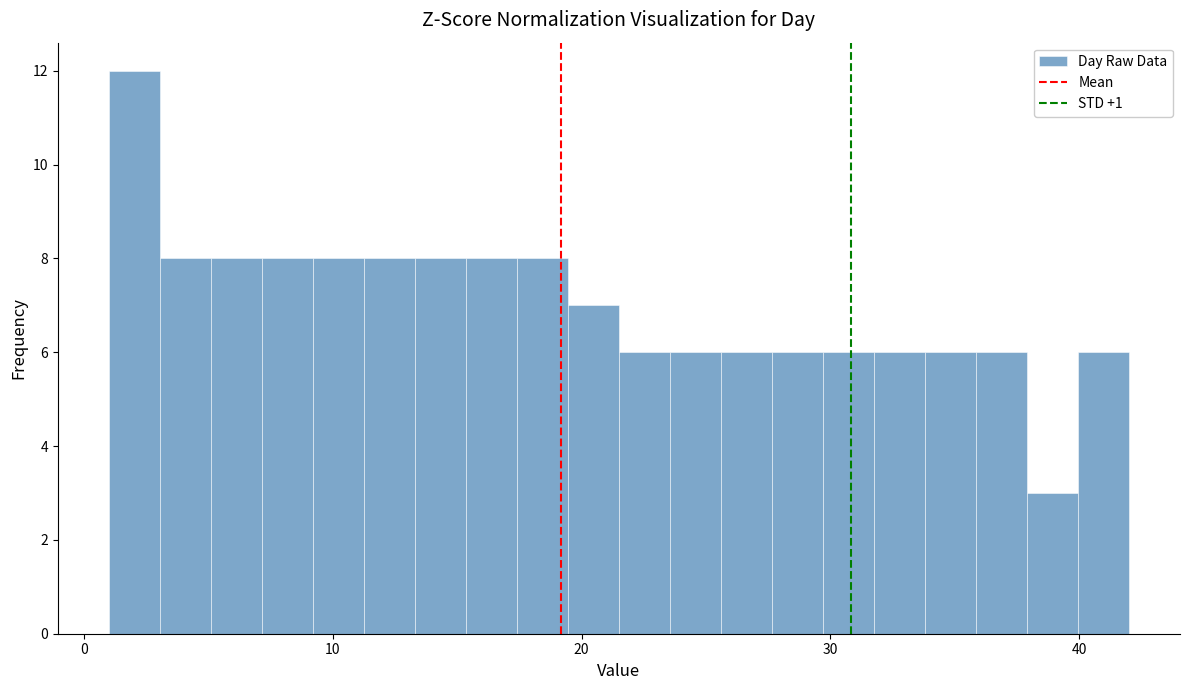

Read against the x-axis, roughly where is the centre of the tallest bar?

2